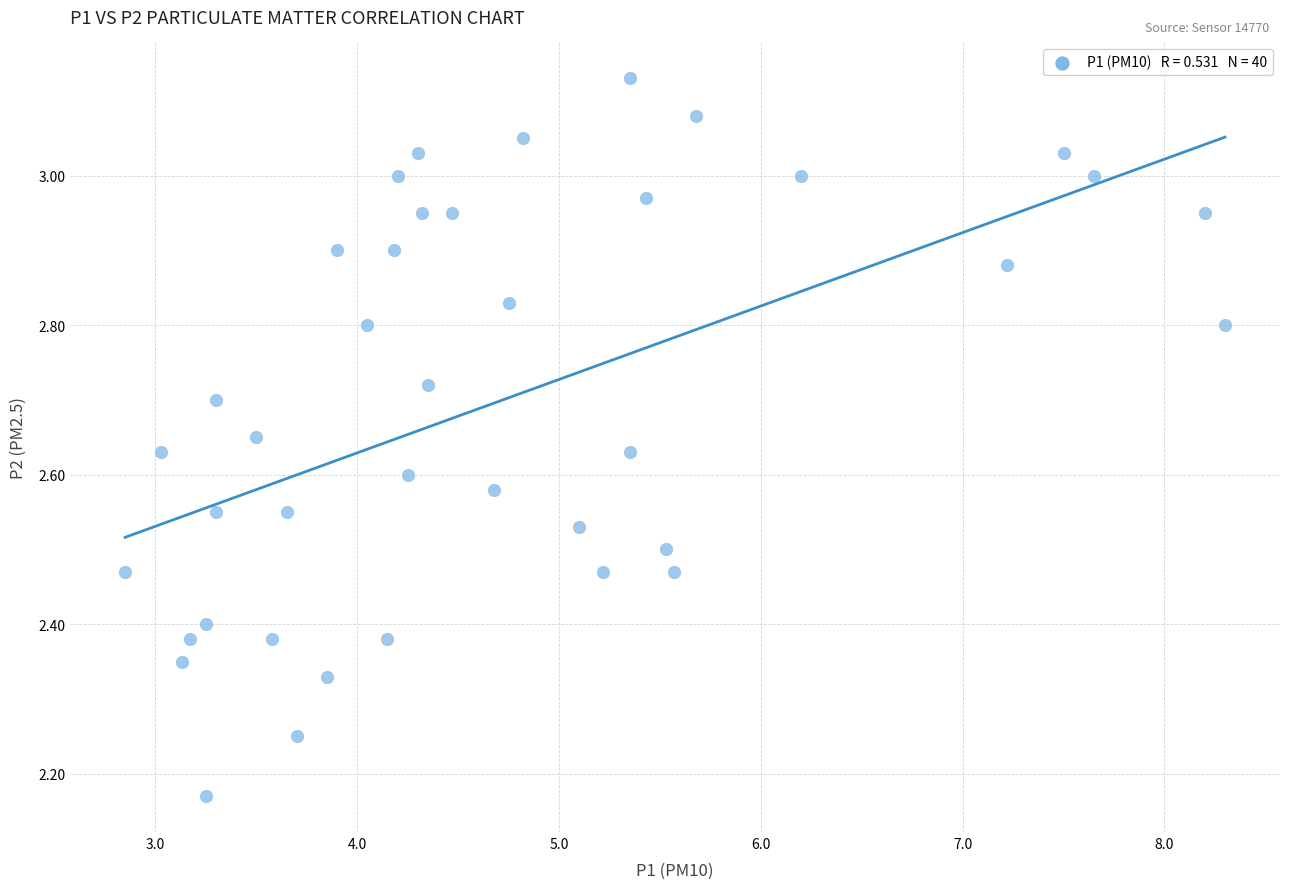

What is the range of X values (max minus min)?

5.5